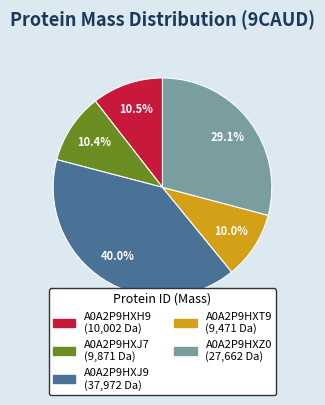

Count the number of slices in the pie.

5